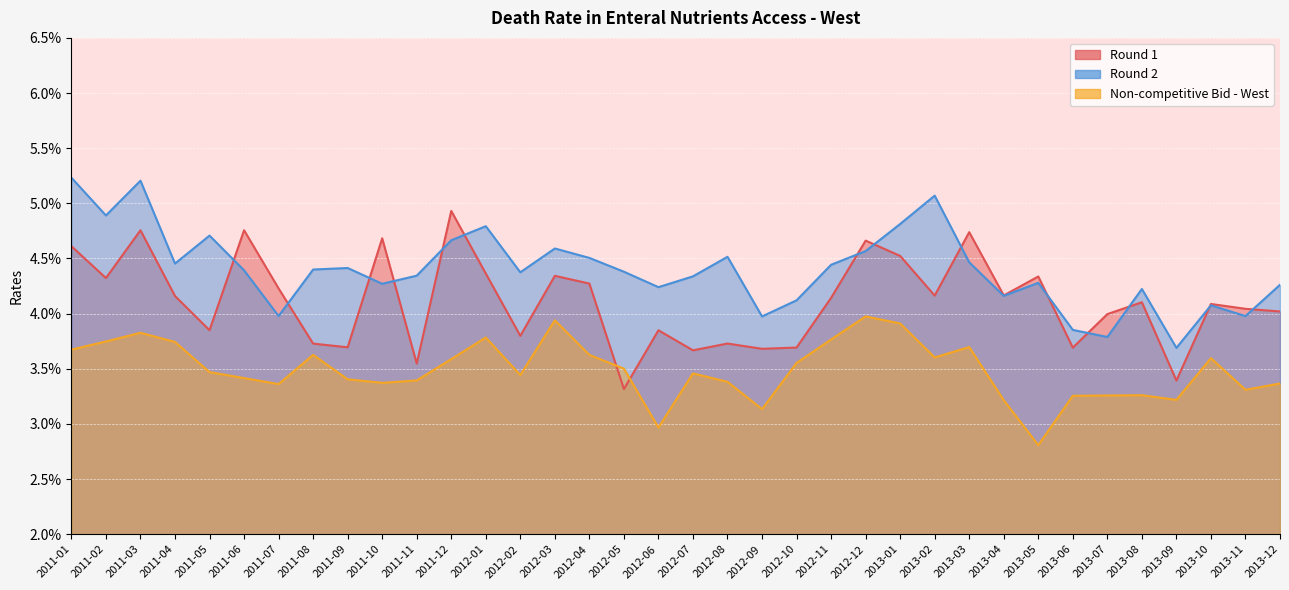

What is the label of the 13th point from the right?

2012-12